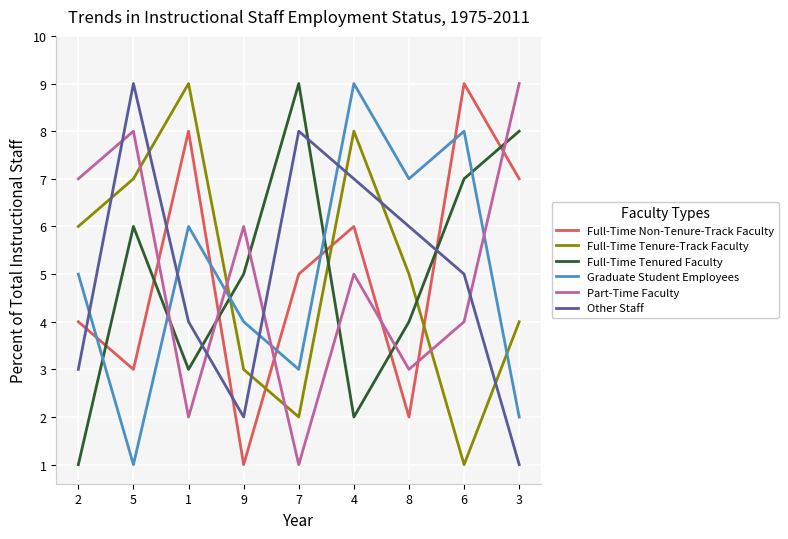

Which series ends up on top after the final intersection of Full-Time Tenured Faculty and Part-Time Faculty?

Part-Time Faculty